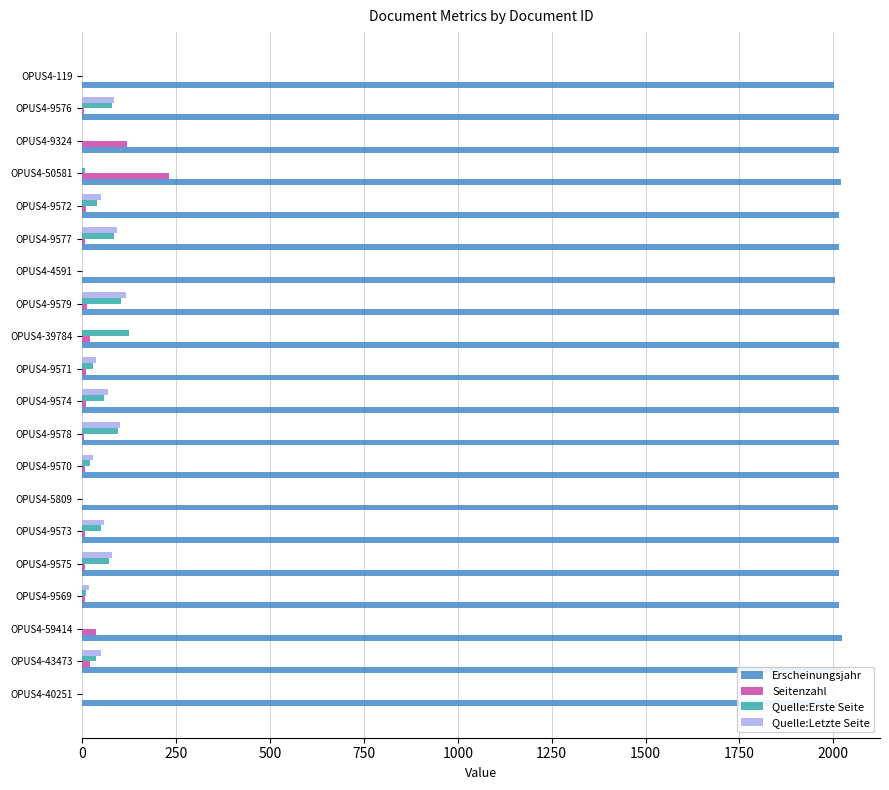

True or false: Erscheinungsjahr has a value of 2023 at OPUS4-59414.

True